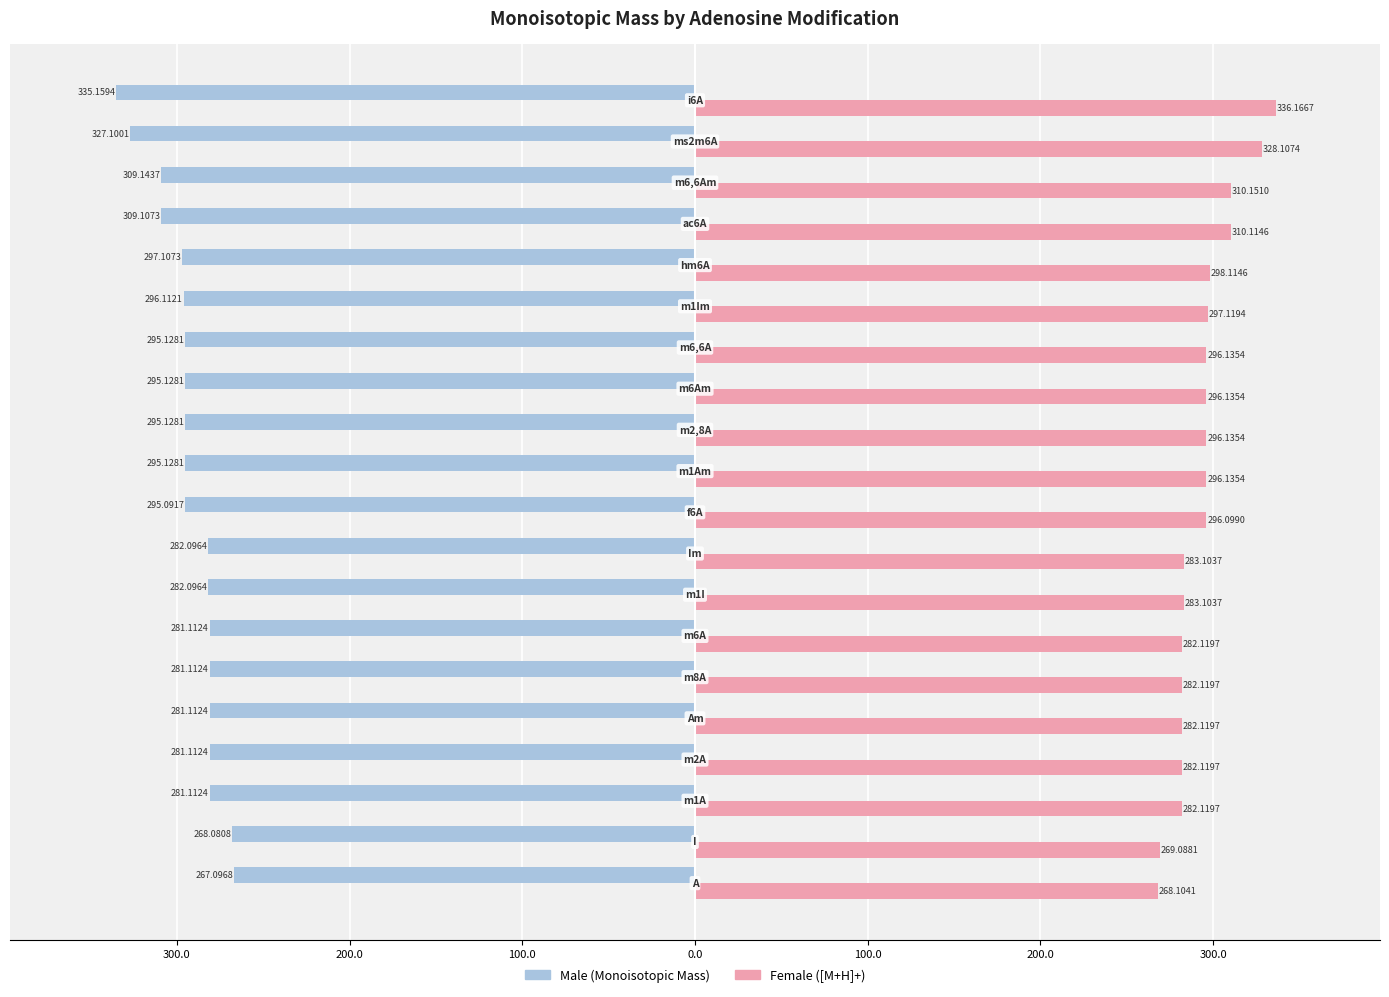

Count the number of categories in the chart.

20